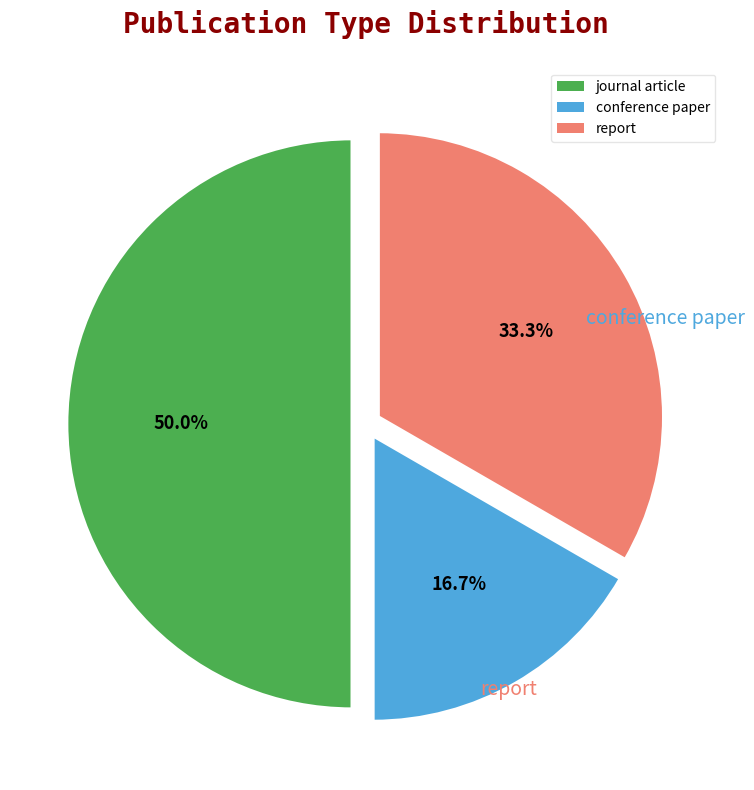

Is conference paper the majority of the pie?

No